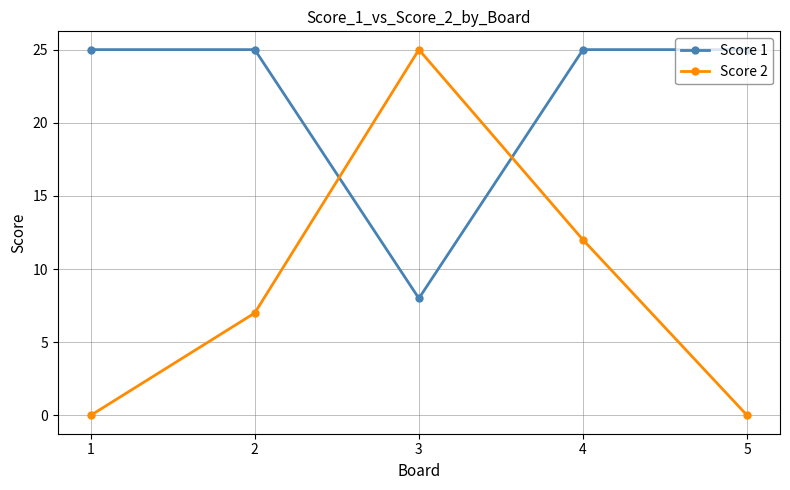

Is the value of Score 2 at 5 greater than the value of Score 1 at 3?

No